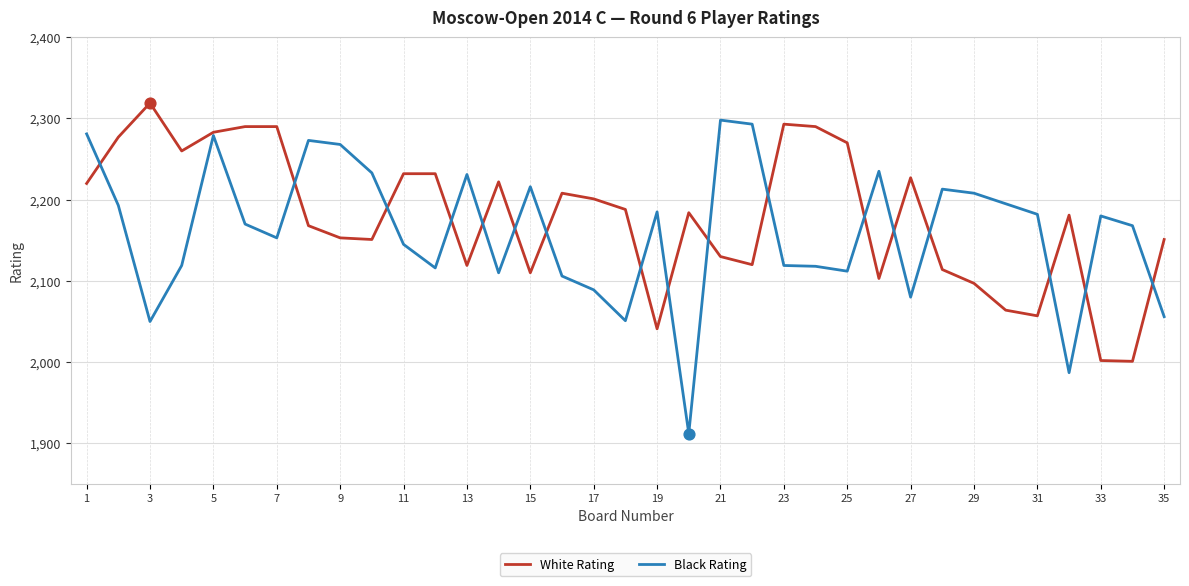

At how many categories does at least one series exceed 2110?

35